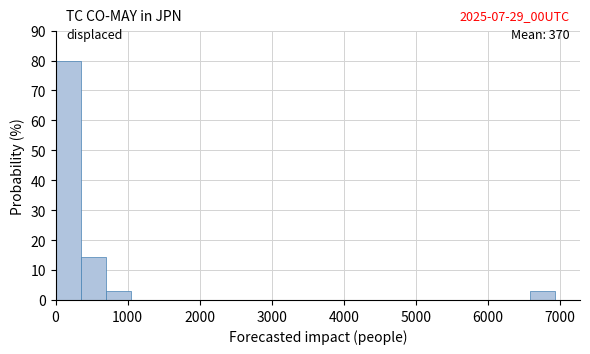

Around what value on the x-axis is the tallest bar? Give the approximate position of its centre, as read against the axis.

200